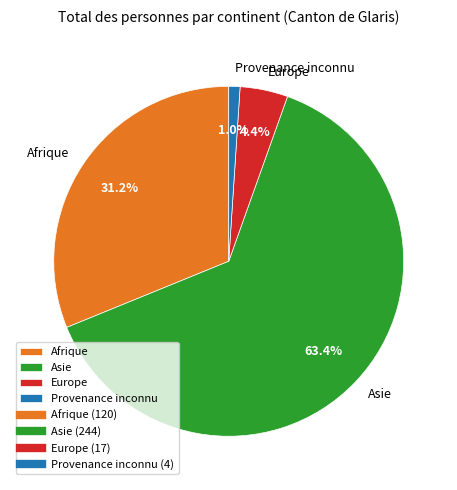

Is the sum of Afrique and Asie greater than half?

Yes